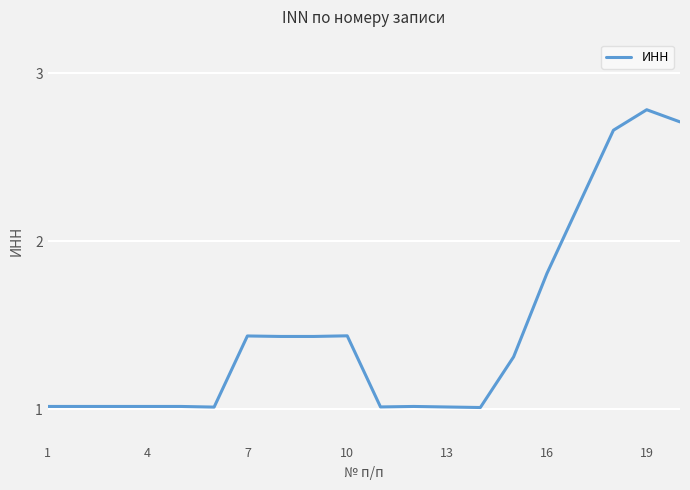

What is the difference between the maximum and minimum values?

1.8